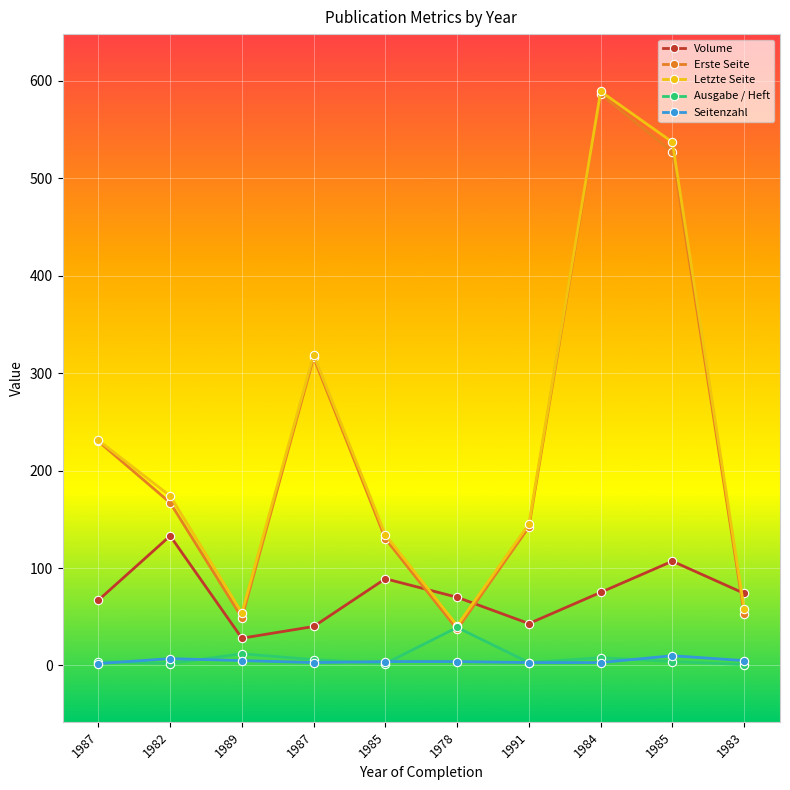

Which series has the largest range (max minus min)?

Erste Seite